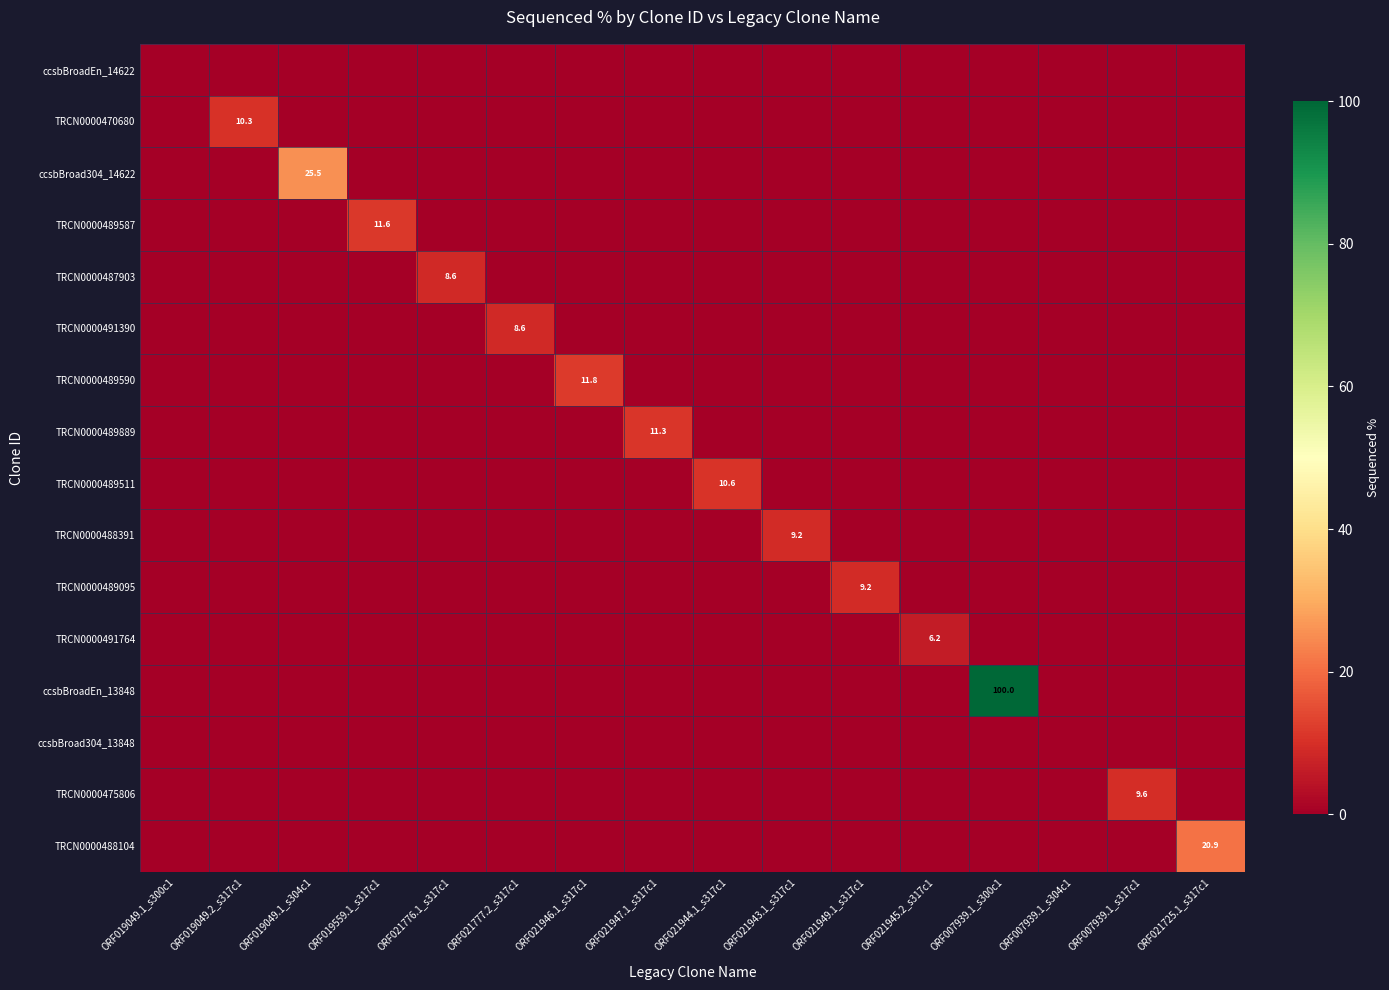

What is the difference between the maximum and minimum values in the TRCN0000488104 series?

20.9